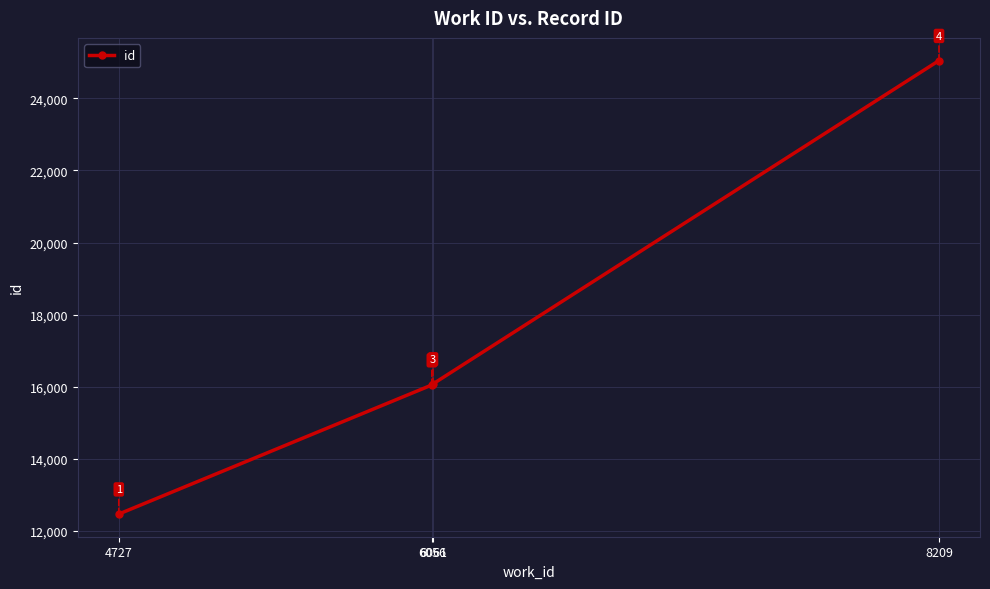

What value does the data have at 8209?

25049